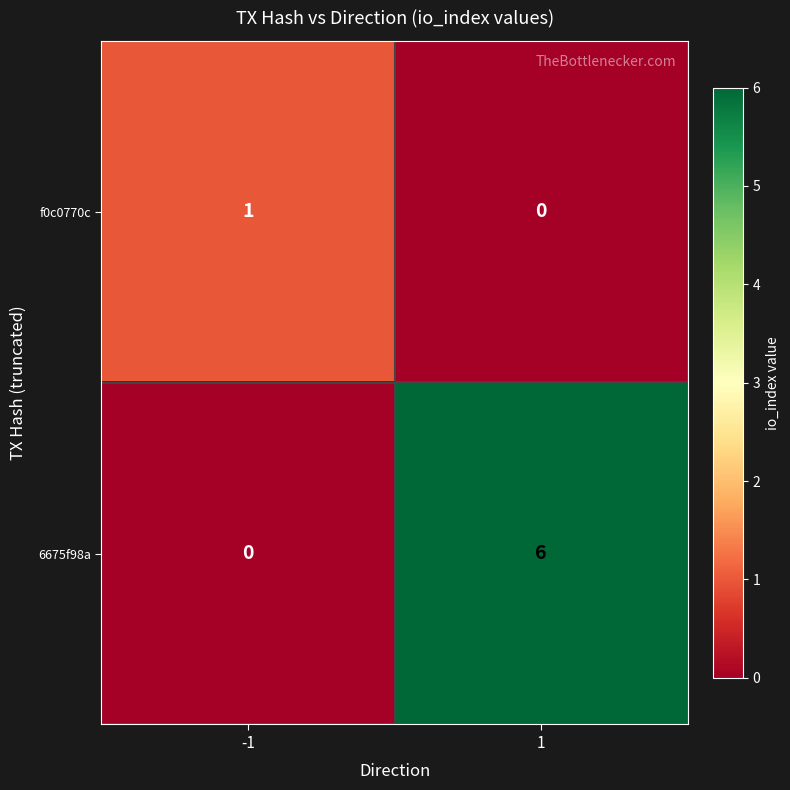

Reading left to right, list all the values displayed in this chart.

f0c0770c: 1	0
6675f98a: 0	6